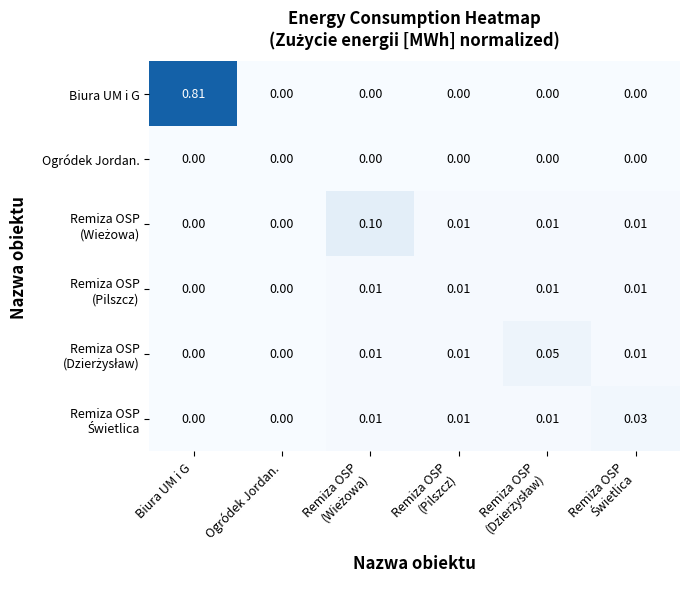

Which category has the highest value across all series?

Biura UM i G